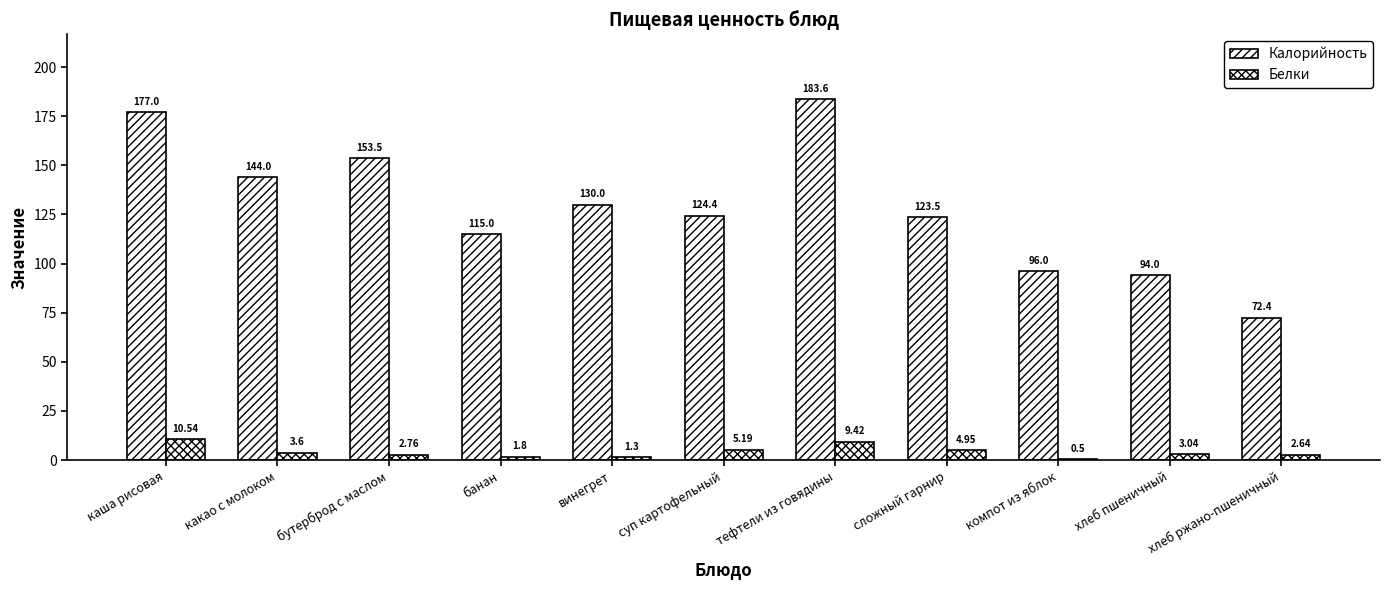

At which label is Калорийность closest to 128?

винегрет